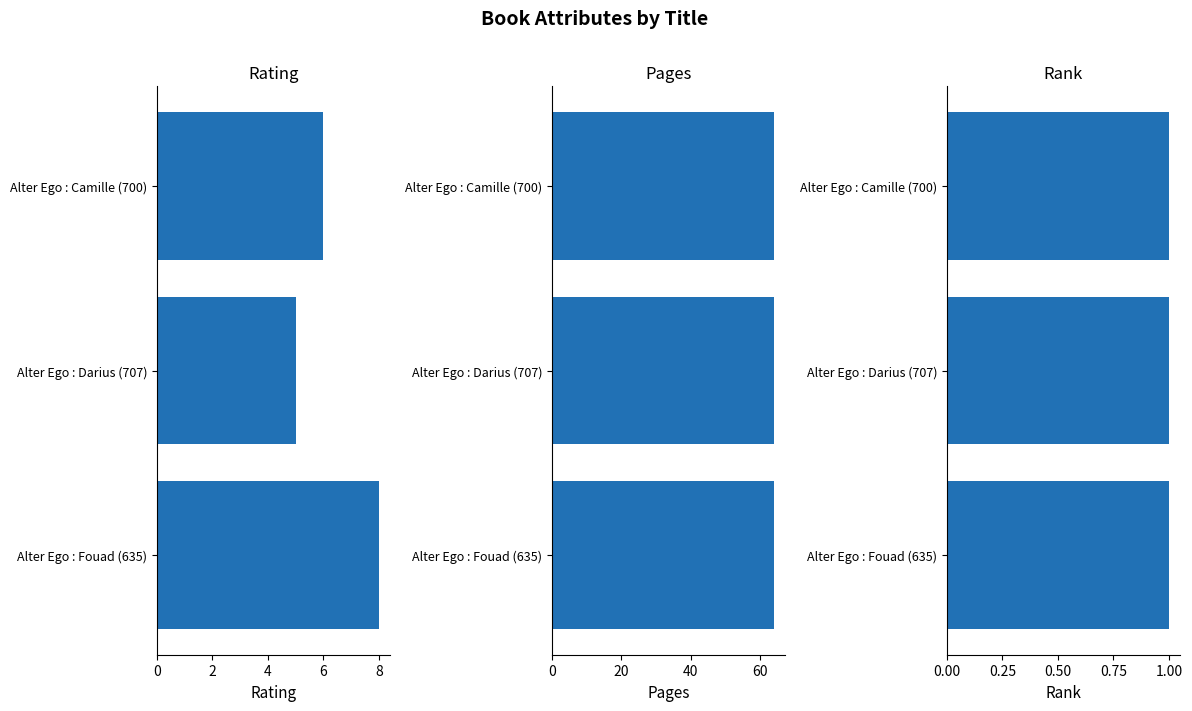

What are all the series names shown in the legend?

rating, pages, rank